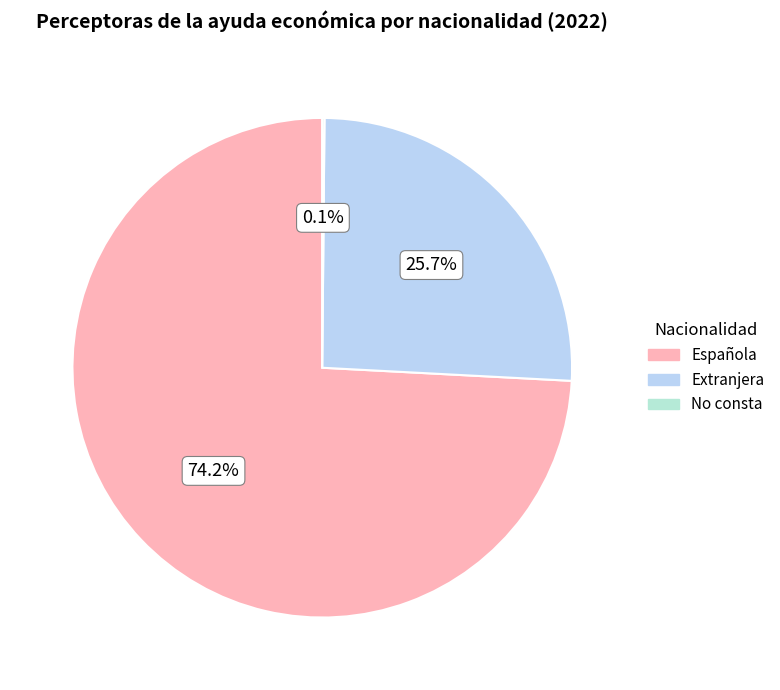

Combined, do Extranjera and Española account for over 50%?

Yes